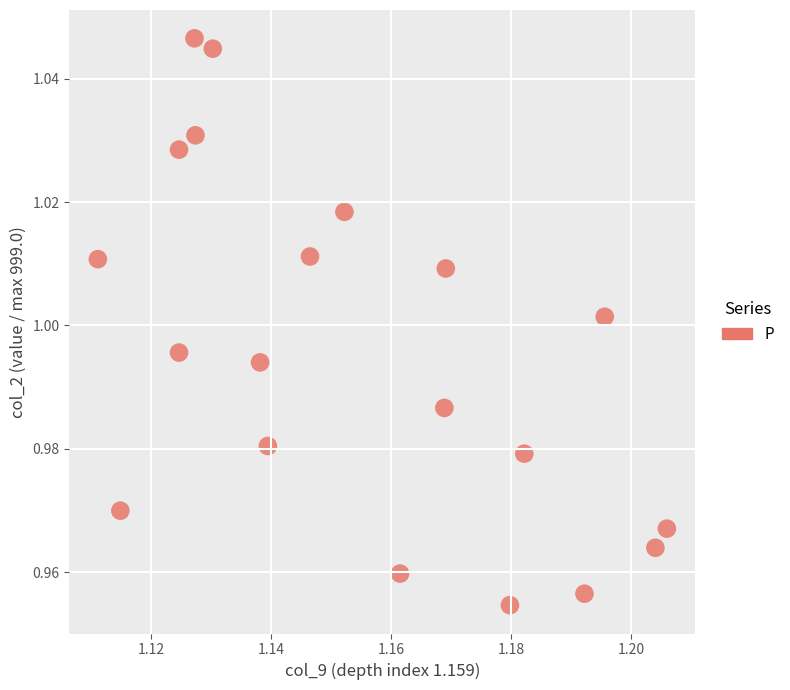

Count the number of points in this scatter plot.

20